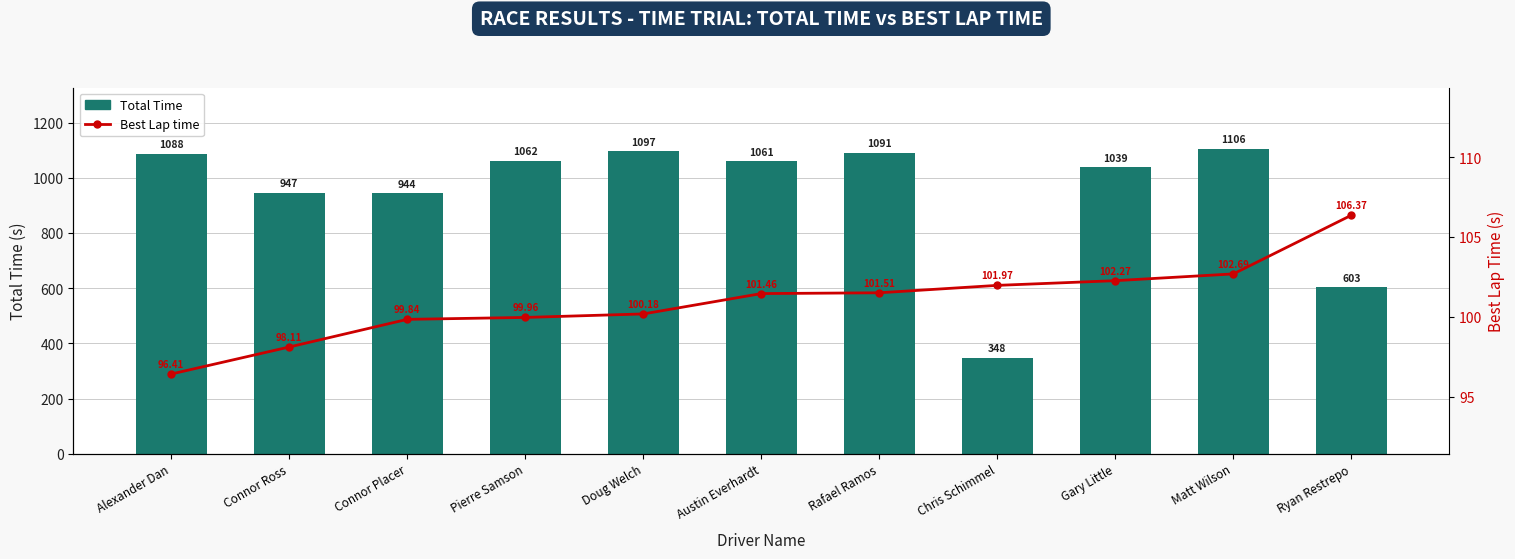

Which series has the widest spread of values?

Total Time